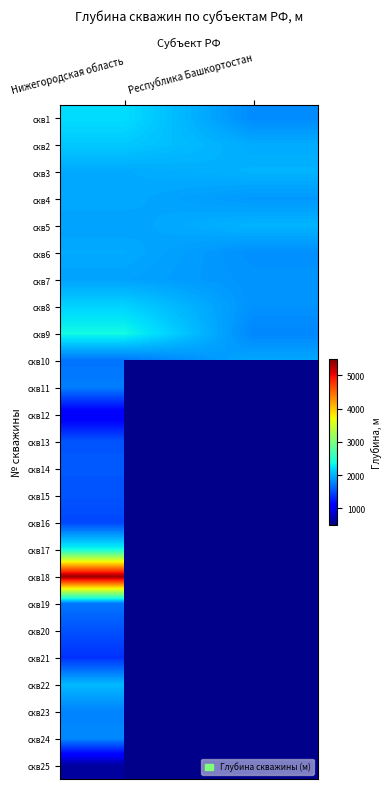

What is the total value across all series at Нижегородская область?

47823.0